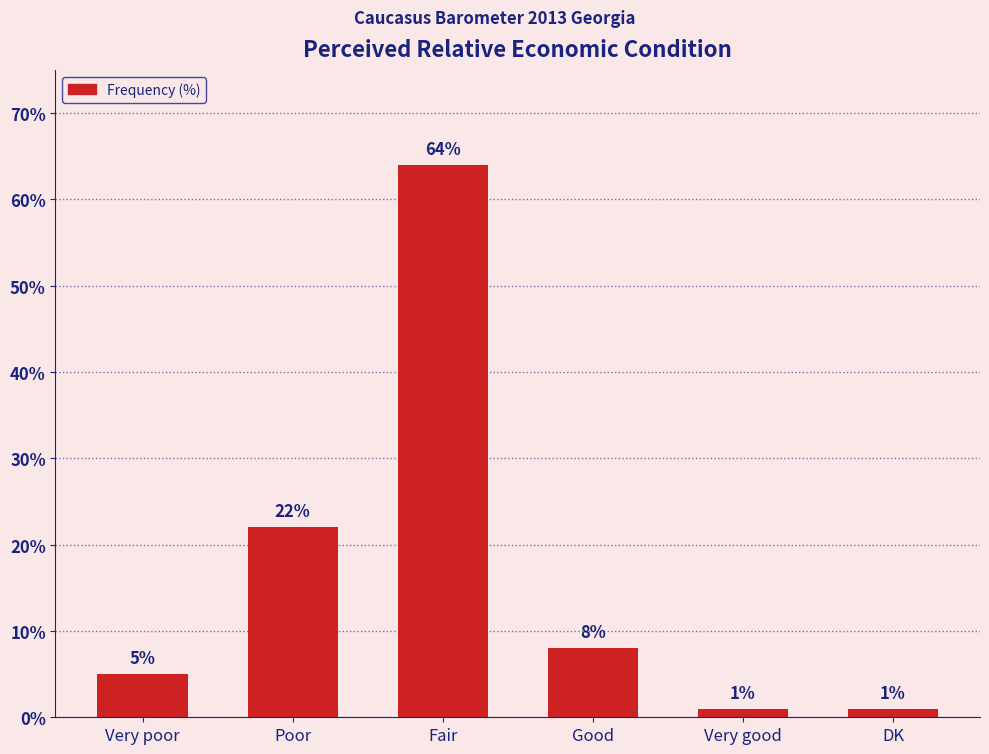

Between Fair and Good, which is larger?

Fair